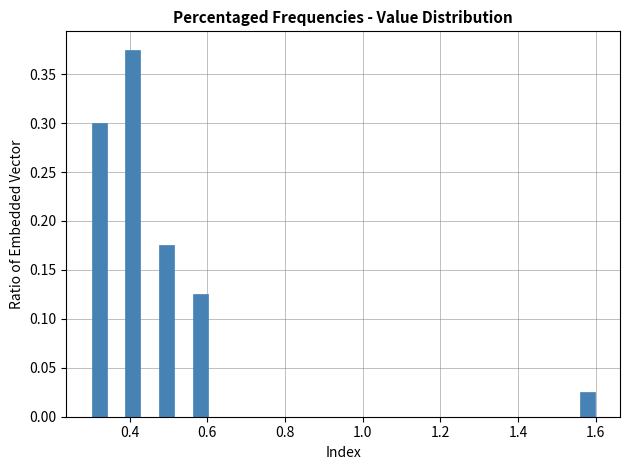

Read against the x-axis, roughly where is the centre of the tallest bar?

0.40